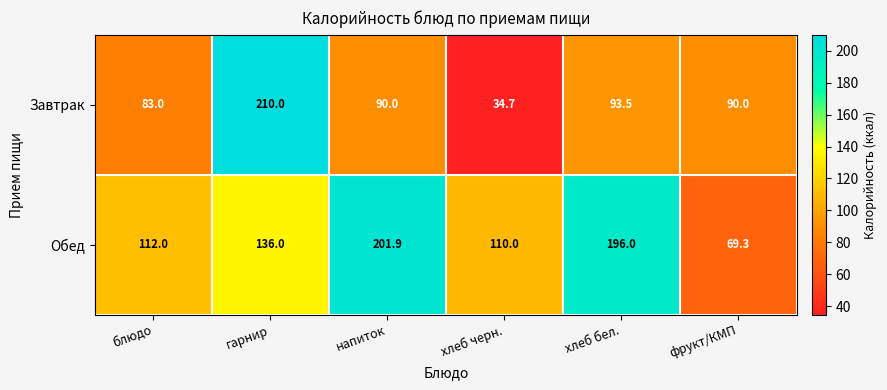

The Завтрак series shows 90.0 at напиток. True or false?

True